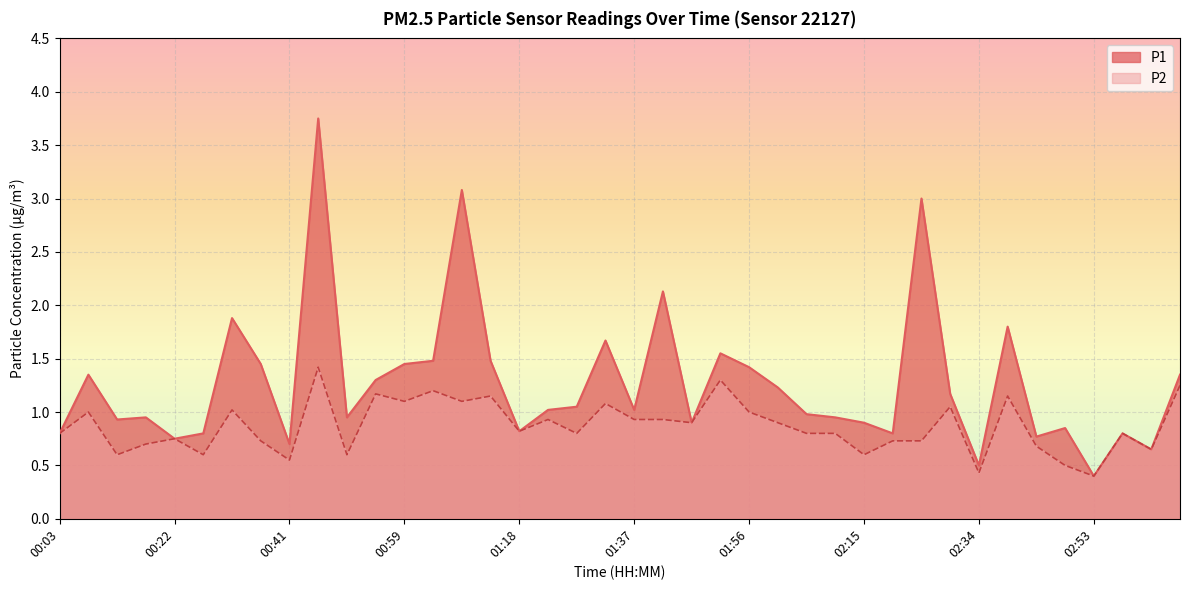

What position from the right is 02:29?

9